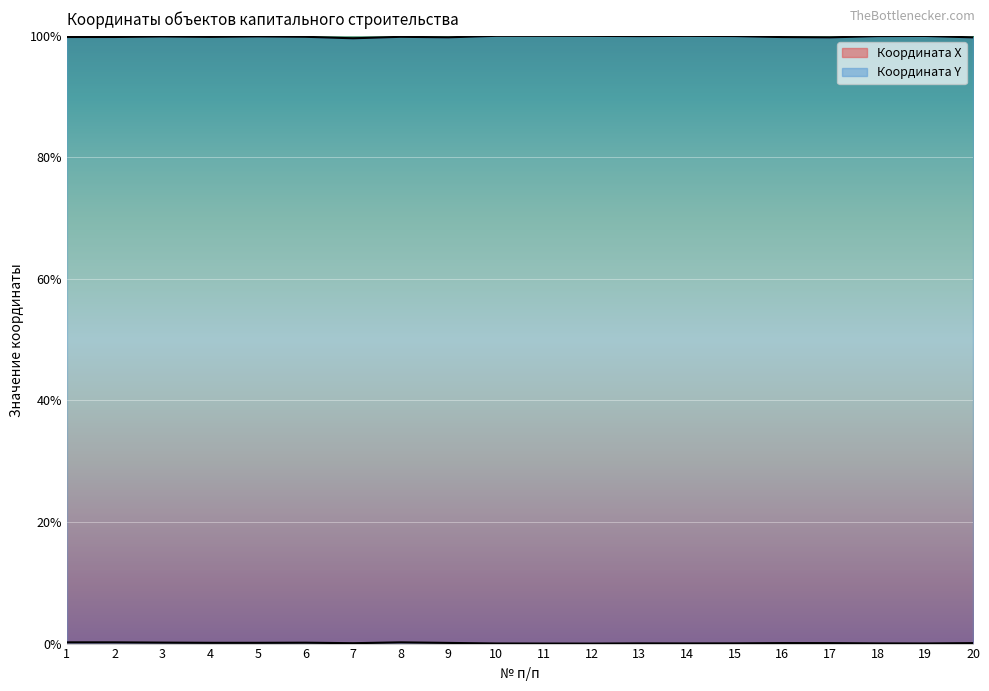

Rank the series by their average value, from highest to lowest.

Координата Y, Координата X